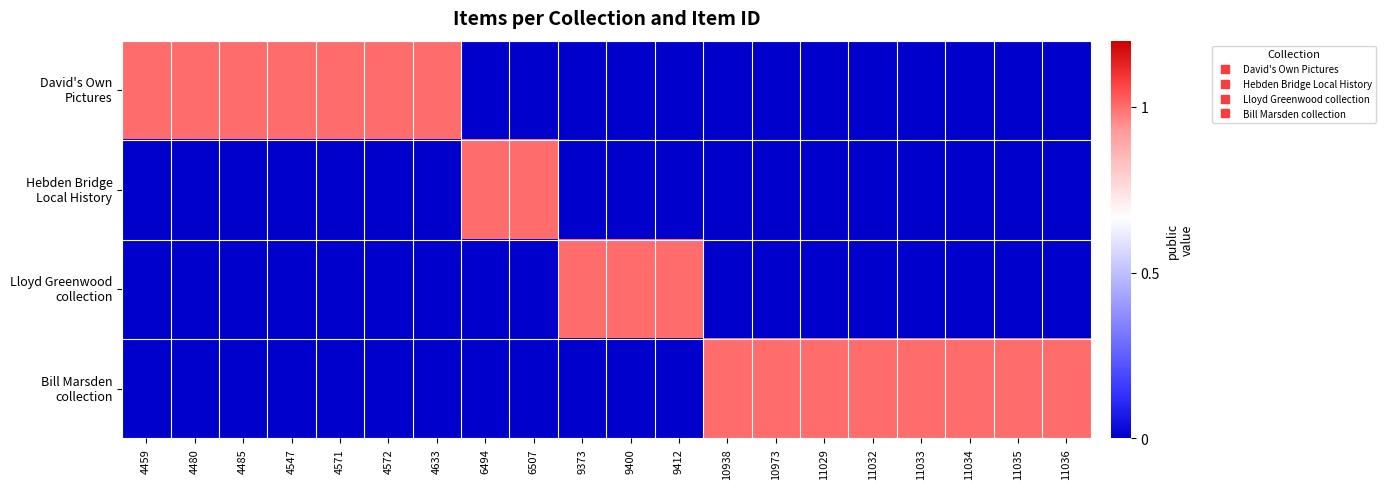

Which series has the widest spread of values?

David's Own Pictures